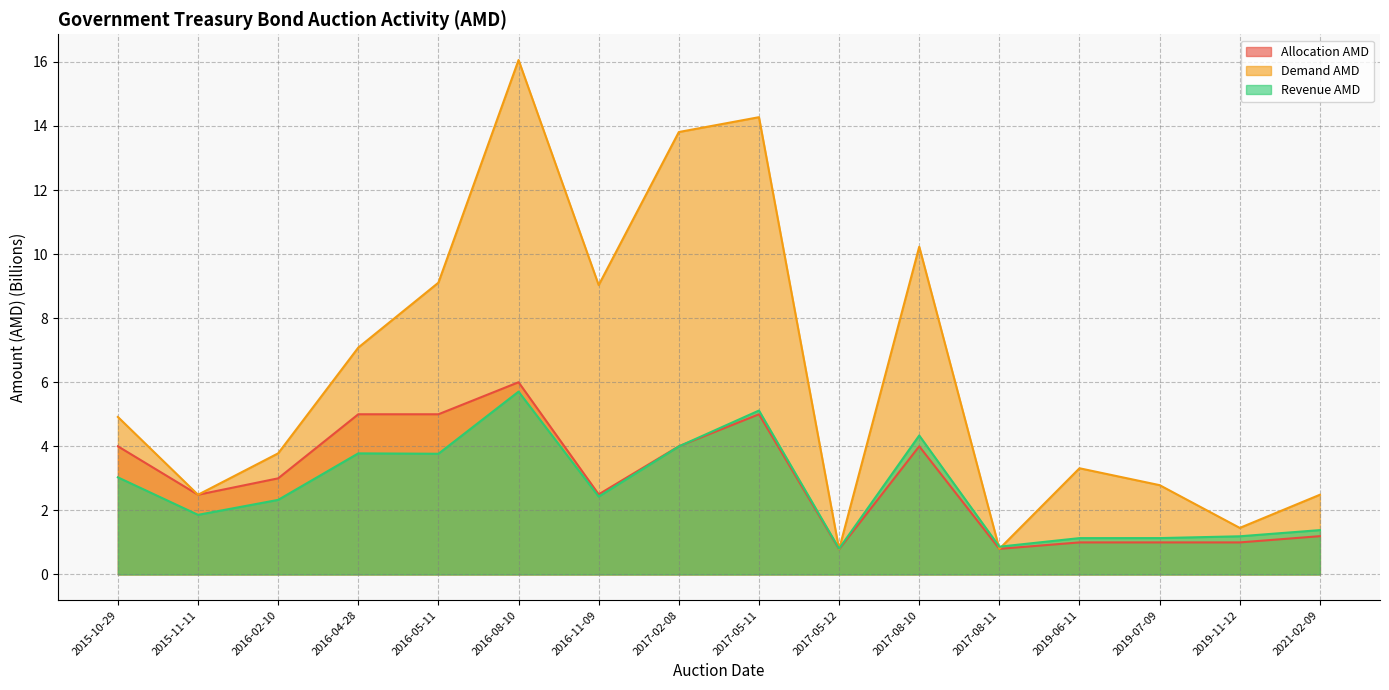

How many data points in Revenue AMD line are less than 2?

7